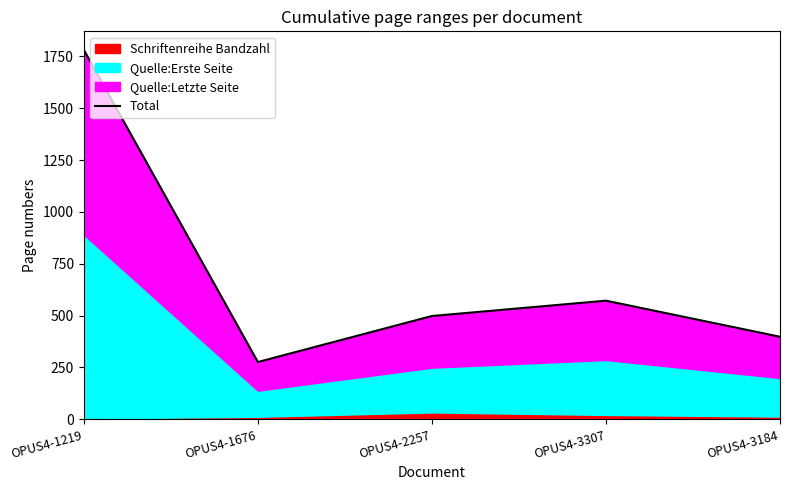

At which category does the data reach its first local peak?

OPUS4-3307